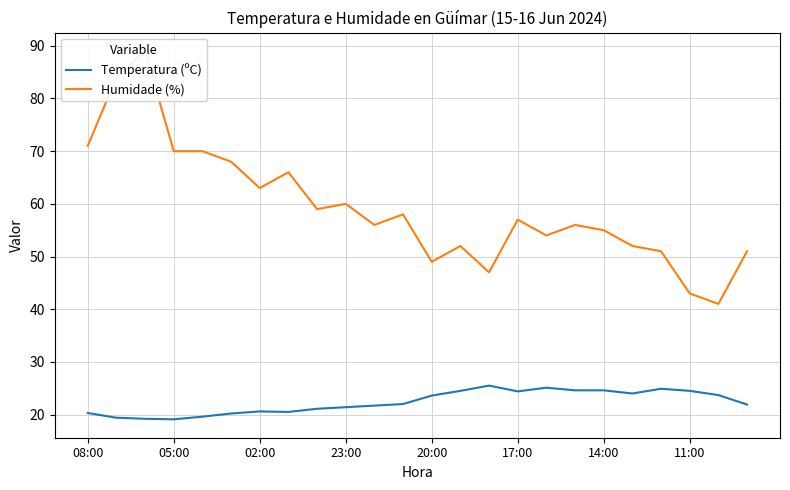

True or false: Humidade (%) has more than 0 interior local peaks.

True